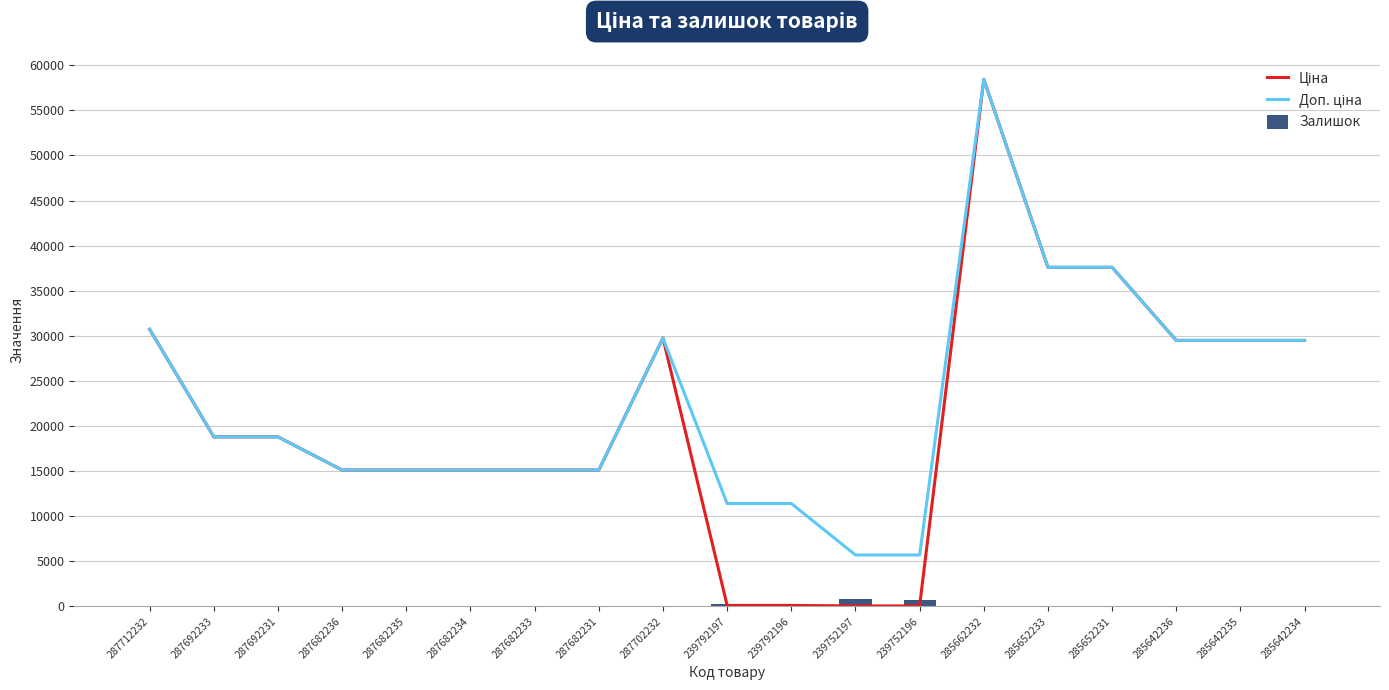

What is the value of the Залишок bar at the 10th from the left?

289.0